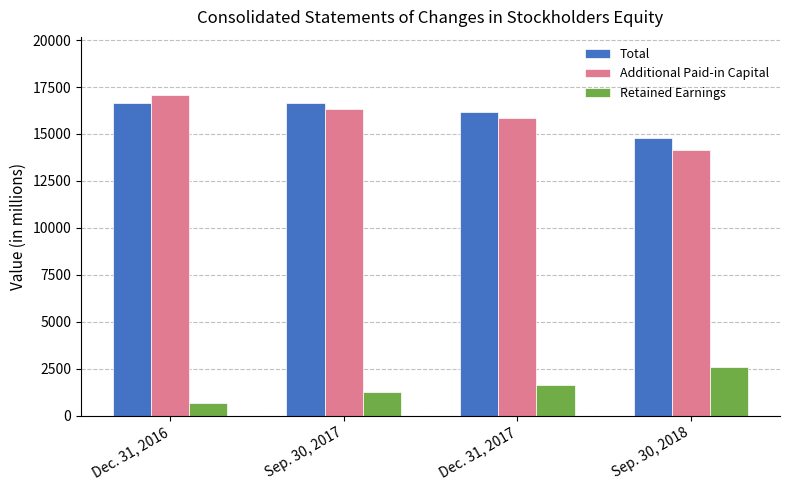

Which series has the largest total across all categories?

Total